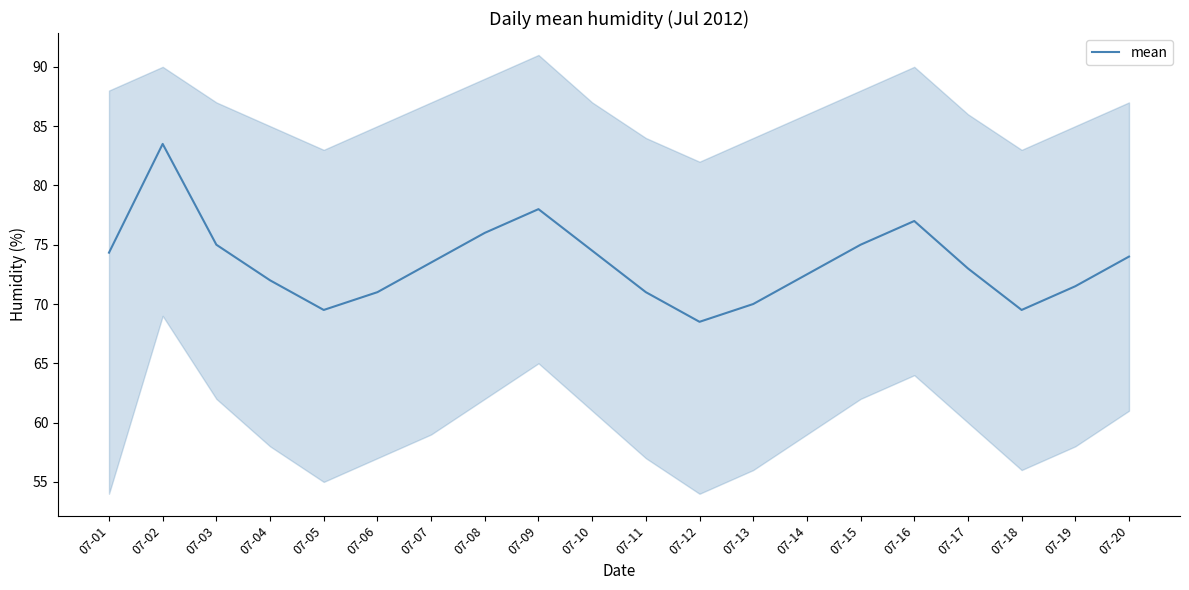

Which label corresponds to the largest value in the chart?

07-02